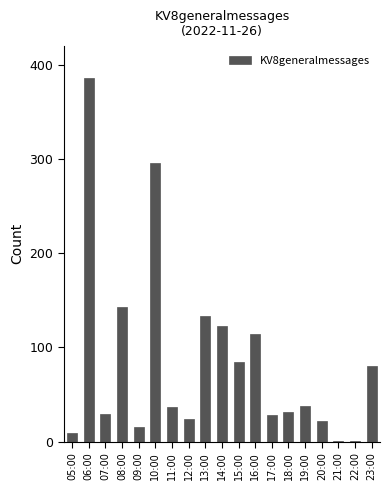

Which category has the highest value across all series?

06:00